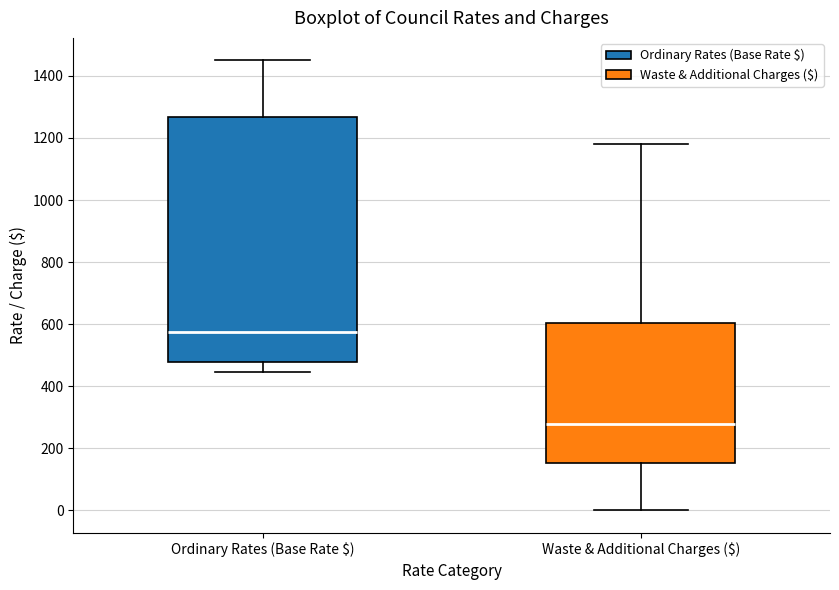

Comparing the boxes themselves (not the whiskers), which one is the tallest?

Ordinary Rates (Base Rate $)